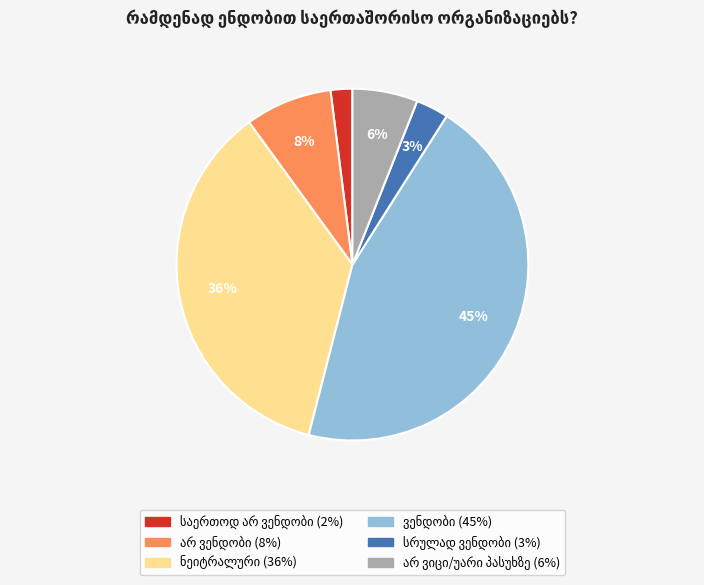

Is there any slice that represents more than half of the pie?

No